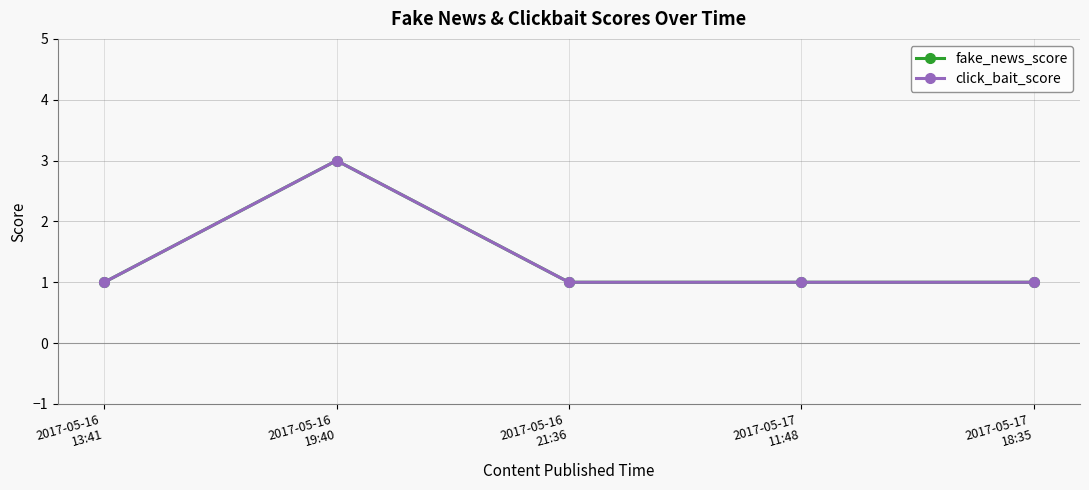

What is the minimum value for click_bait_score?

1